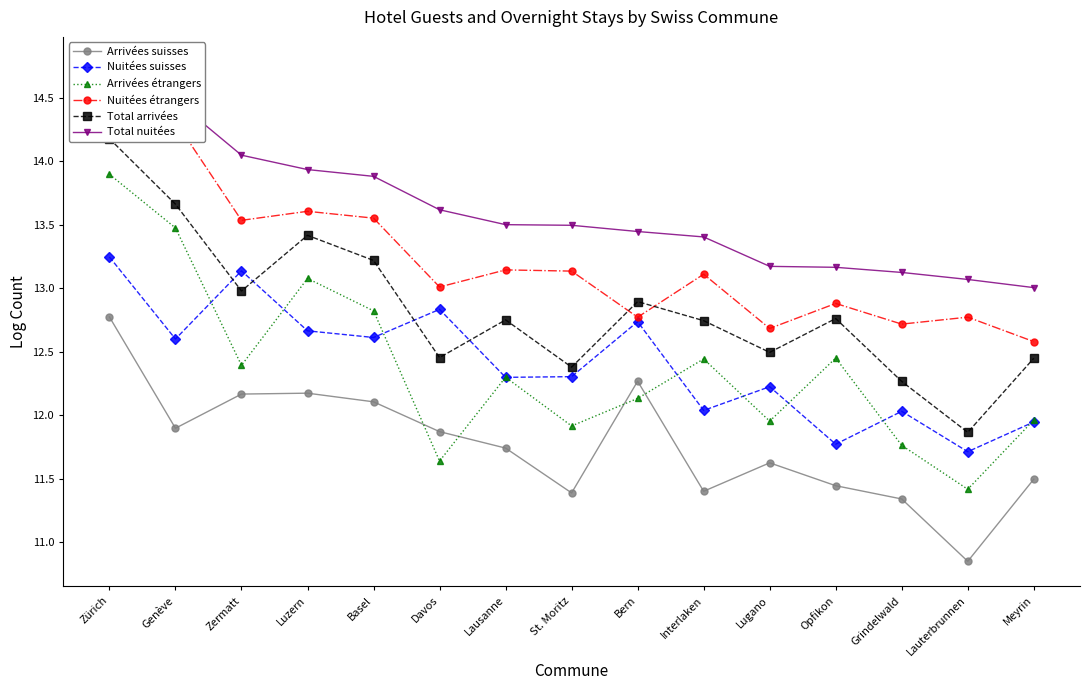

At which label is Total nuitées closest to 13?

Meyrin